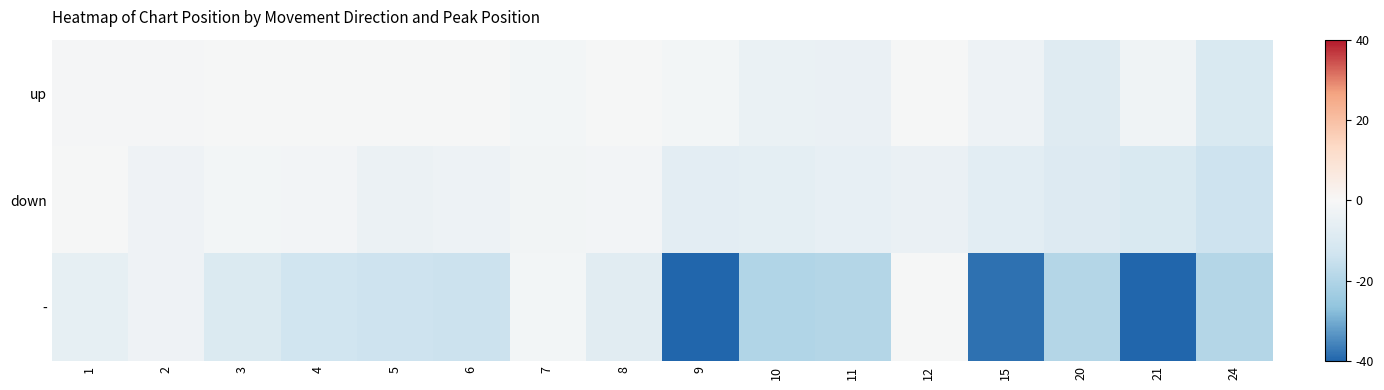

List the series in order of their peak value, lowest first.

up, down, -